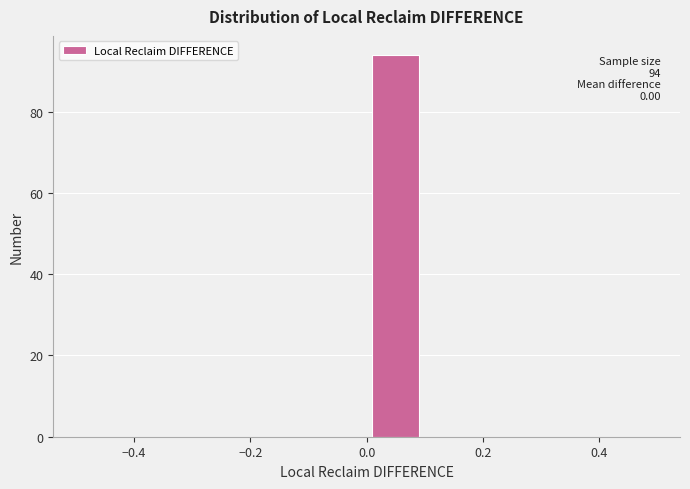

Which range on the x-axis has the tallest bar?

0.0 to 0.1